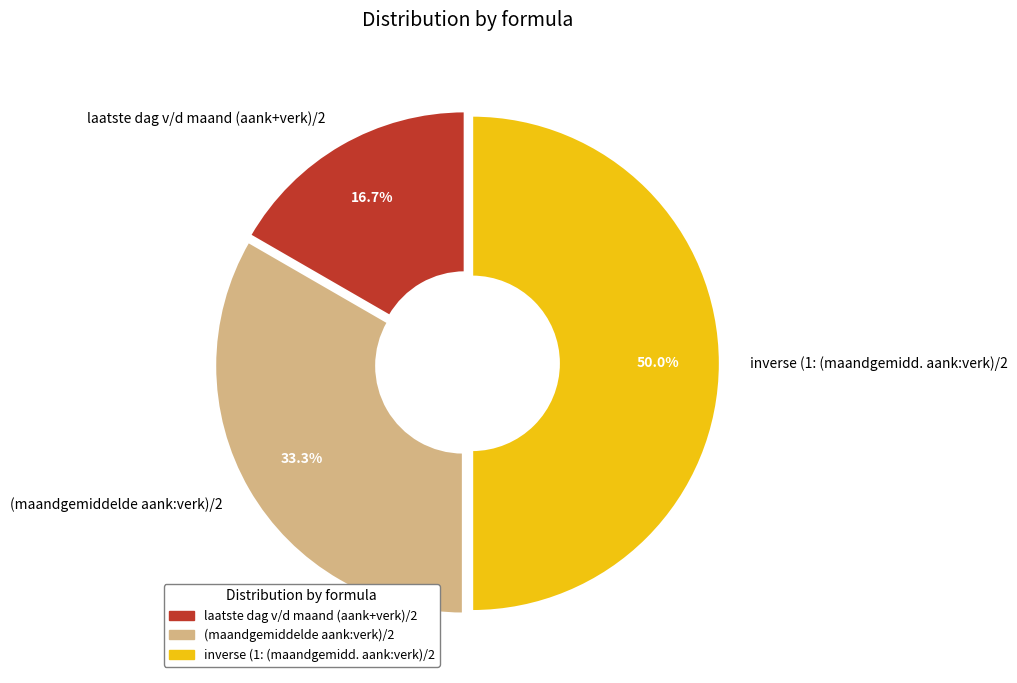

Approximately how many times larger is the value at laatste dag v/d maand (aank+verk)/2 compared to (maandgemiddelde aank:verk)/2?

0.5